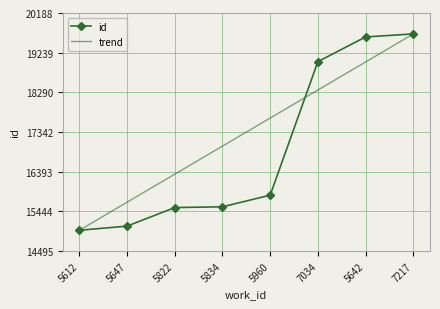

At which category does the chart reach its minimum across all series?

5612